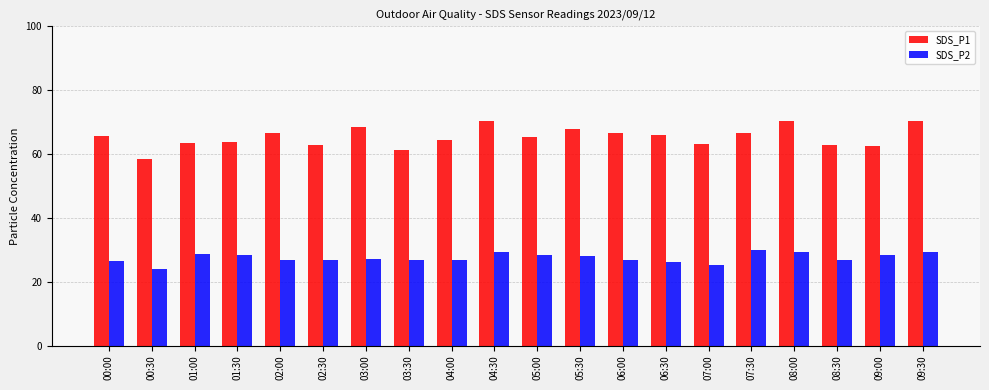

What value does the SDS_P1 series have at 05:30?

67.8